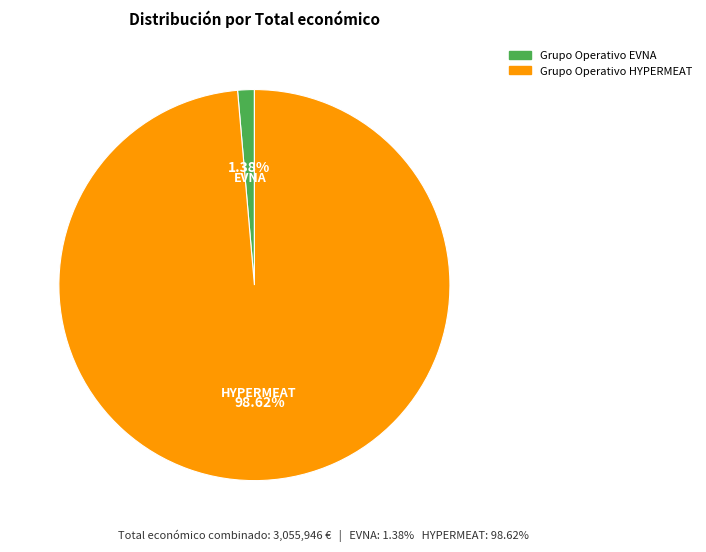

Is there a majority slice in this chart?

Yes